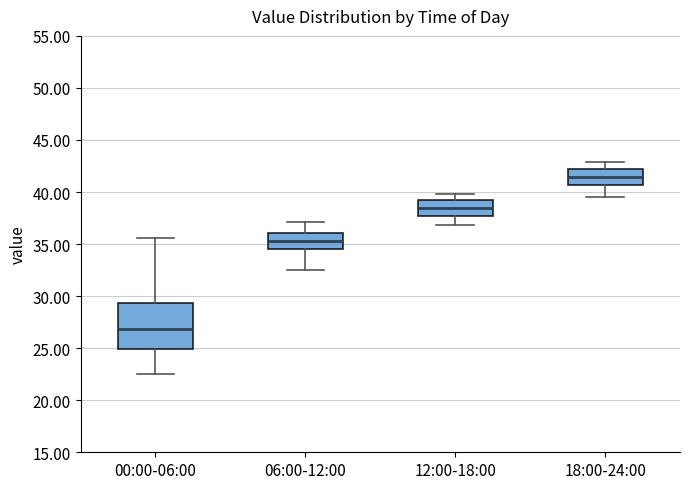

Reading left to right, read every box against the y-axis: the position of its median line, the range the box covers, and the ends of its whiskers. The values are not printed on the chart, so give them approximately, as read against the axis.

00:00-06:00: median 27.0, box 25.0 to 29.5, whiskers 22.5 to 35.5
06:00-12:00: median 35.5, box 34.5 to 36.0, whiskers 32.5 to 37.0
12:00-18:00: median 38.5, box 37.5 to 39.0, whiskers 37.0 to 40.0
18:00-24:00: median 41.5, box 40.5 to 42.0, whiskers 39.5 to 43.0